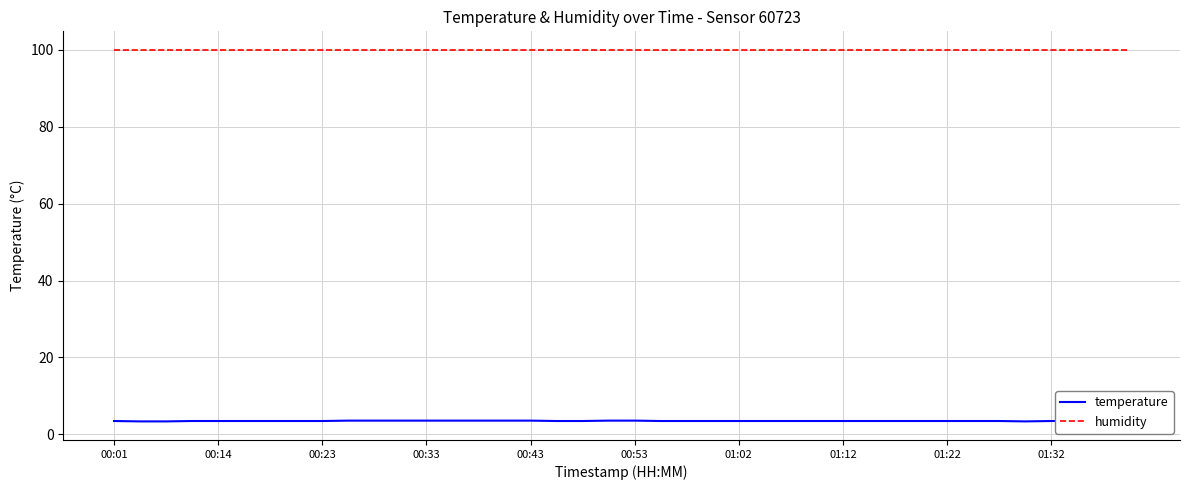

Which series has the largest total across all categories?

humidity